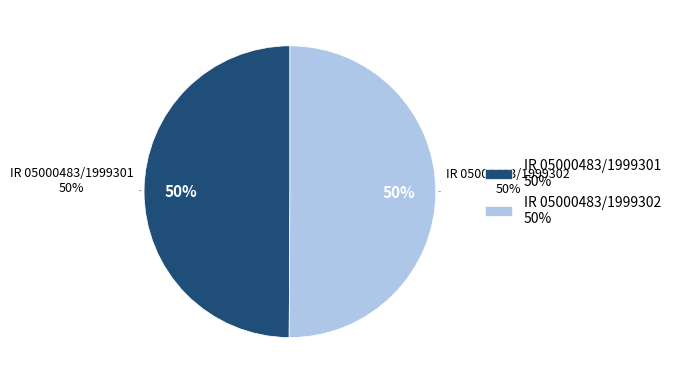

How many segments does this pie chart have?

2